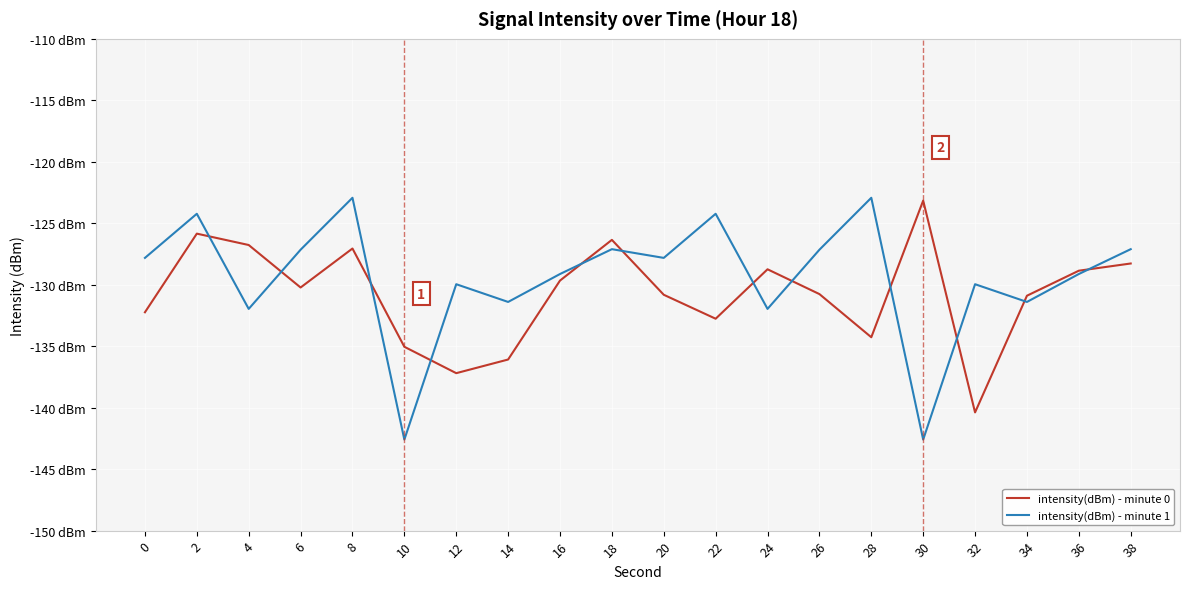

What is the average value of the intensity(dBm) - minute 0 series?

-130.8